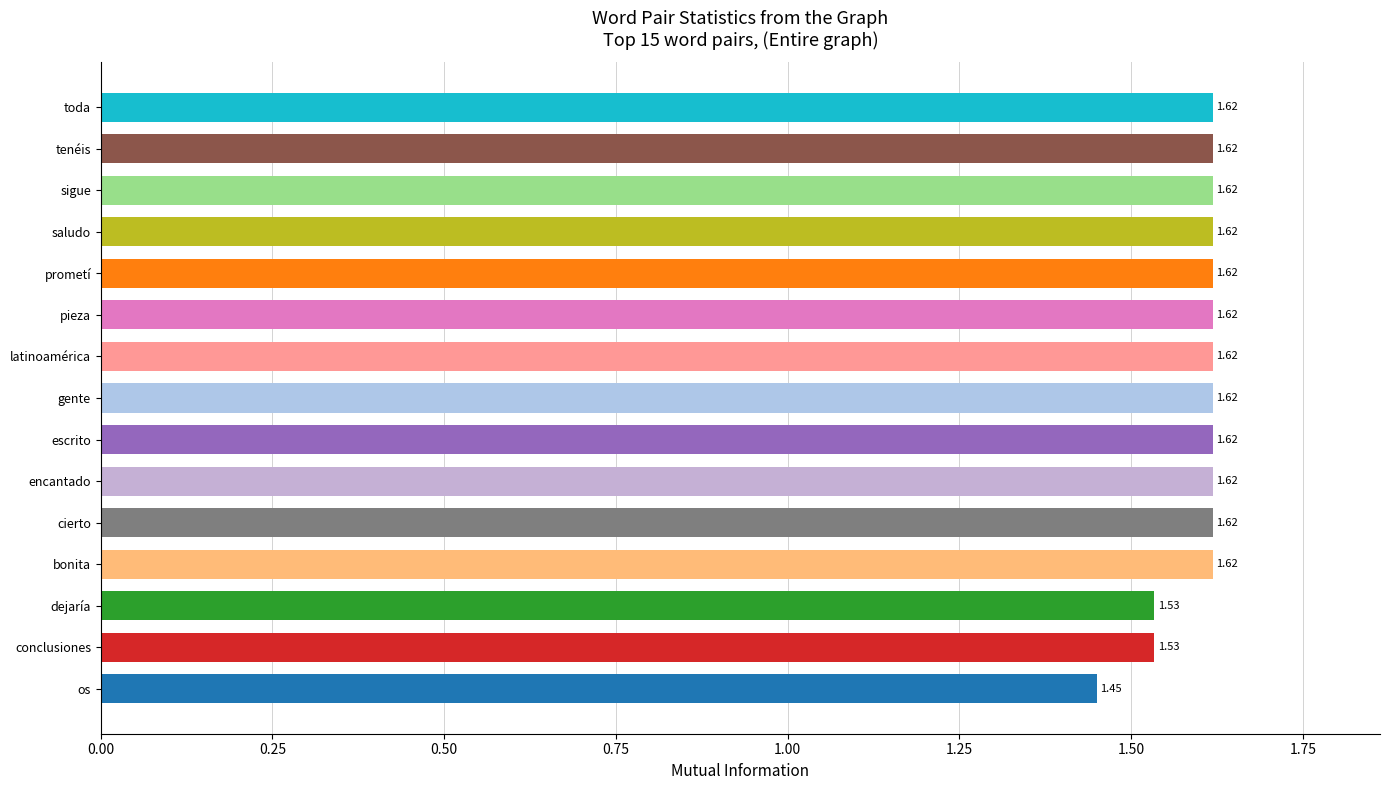

What is the label of the 3rd bar from the top?

sigue